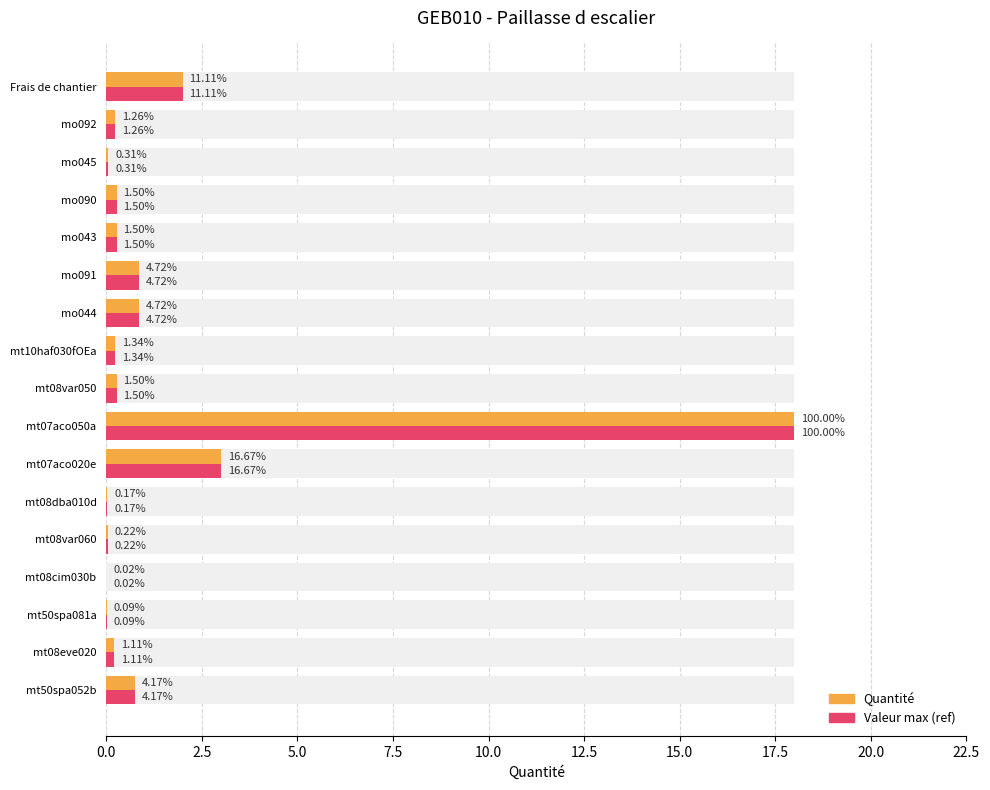

Reading left to right, list all the values displayed in this chart.

Quantité: 0.8	0.2	0.0	0.0	0.0	0.0	3.0	18.0	0.3	0.2	0.8	0.8	0.3	0.3	0.1	0.2	2.0
Valeur max (ref): 0.8	0.2	0.0	0.0	0.0	0.0	3.0	18.0	0.3	0.2	0.8	0.8	0.3	0.3	0.1	0.2	2.0